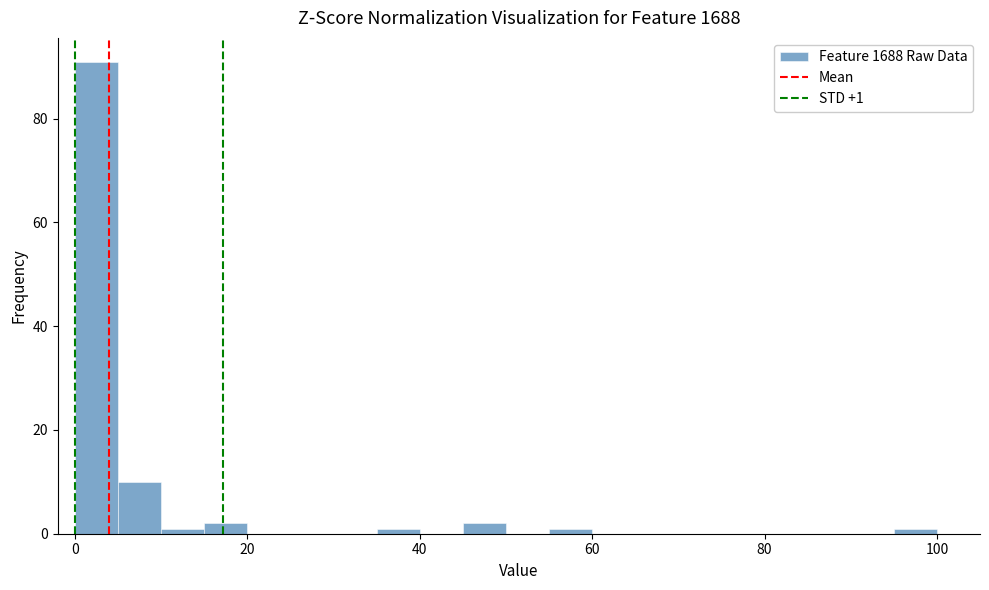

Read against the x-axis, roughly where is the centre of the tallest bar?

2